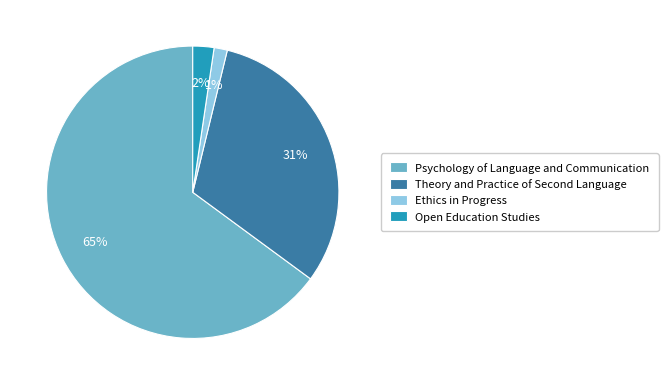

How many segments does this pie chart have?

4